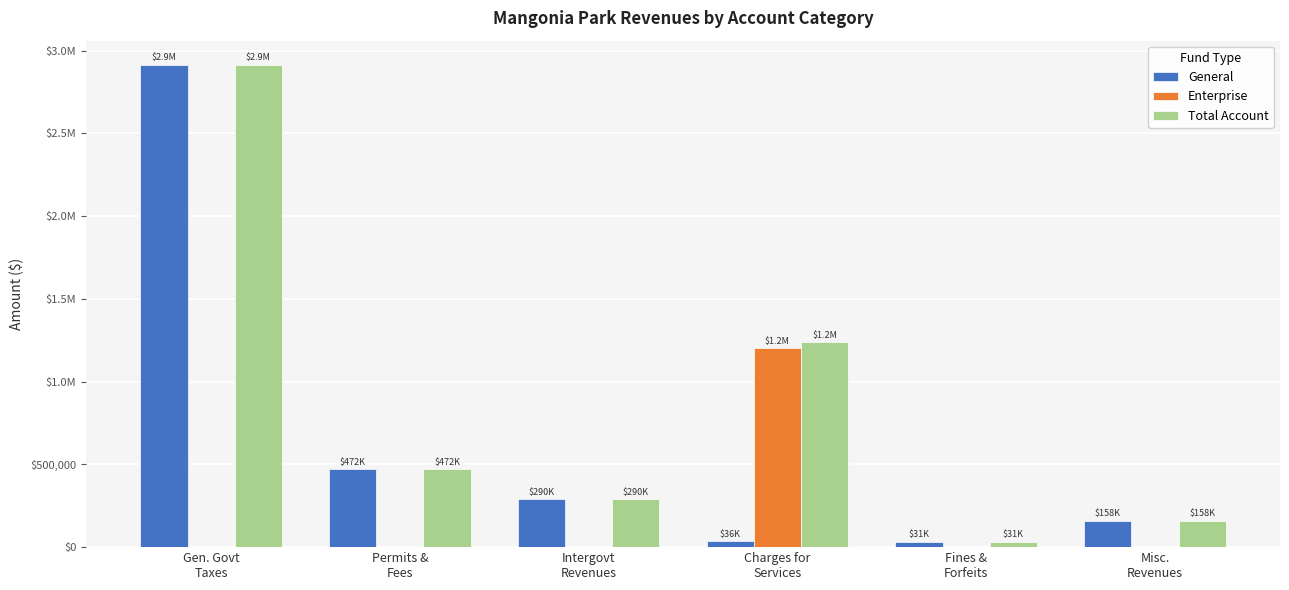

The Total Account series shows 289609 at Intergovt
Revenues. True or false?

True